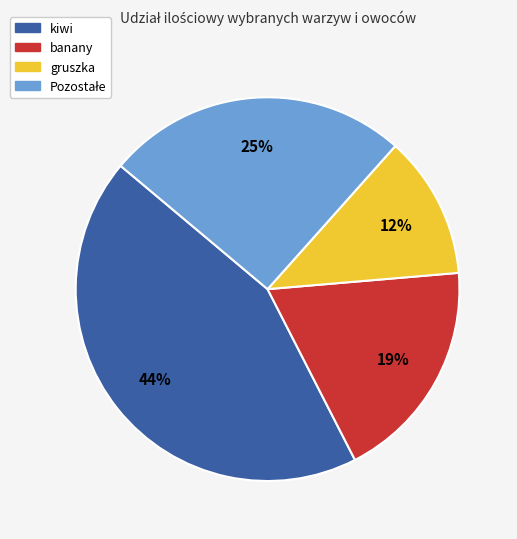

To the nearest percent, what is the average slice percentage?

25%